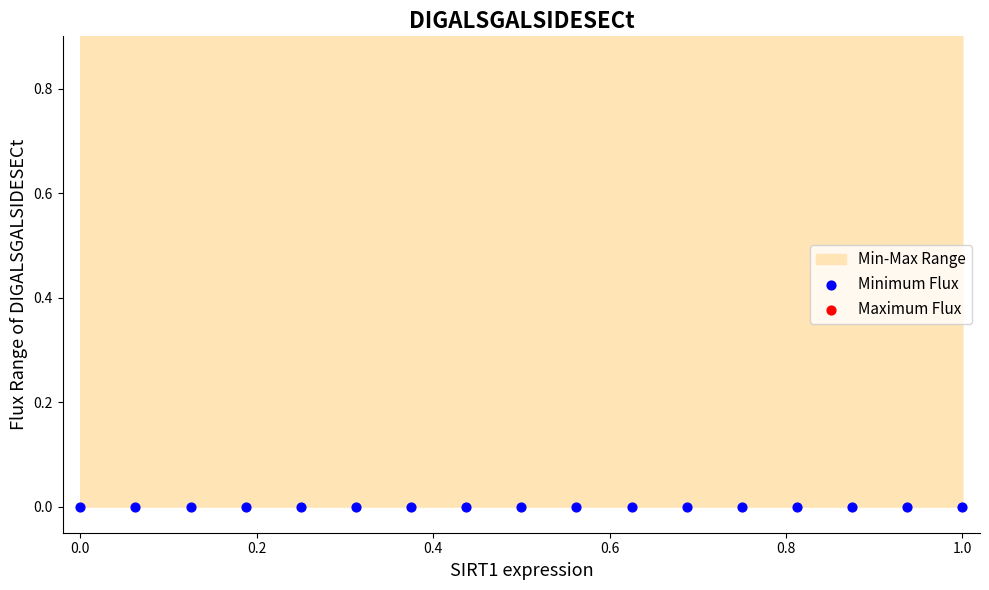

Which series has the largest total across all categories?

Maximum Flux